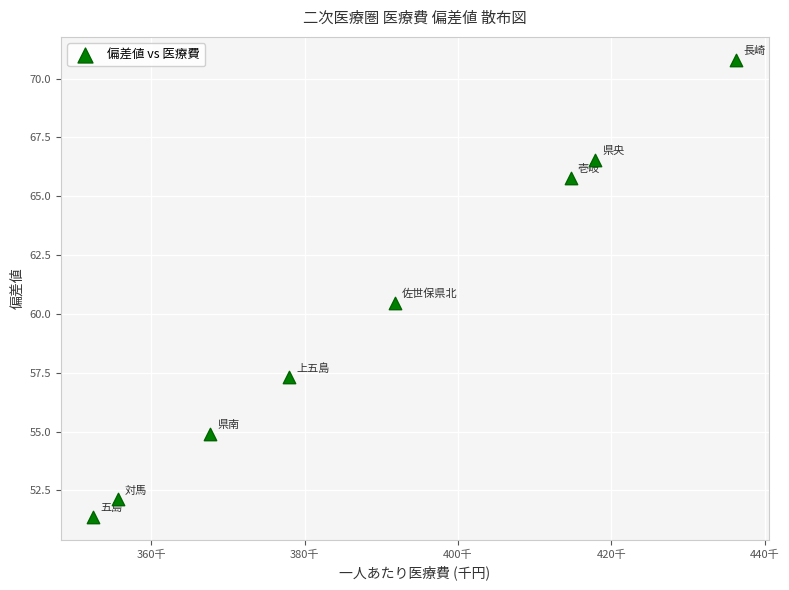

What is the range of X values (max minus min)?

83873.0